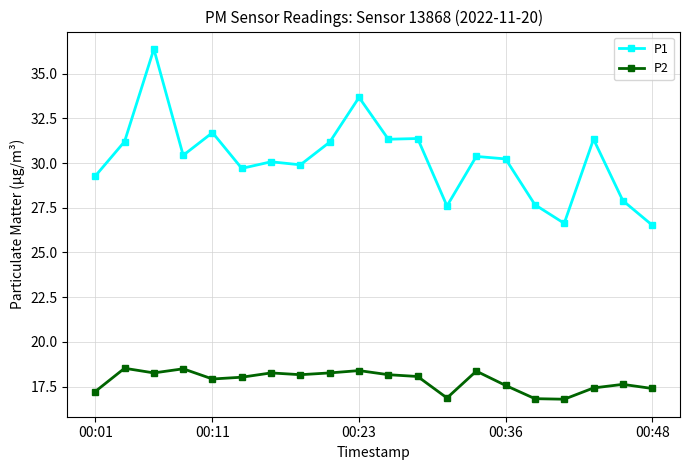

What is the maximum value shown in the chart?

36.4